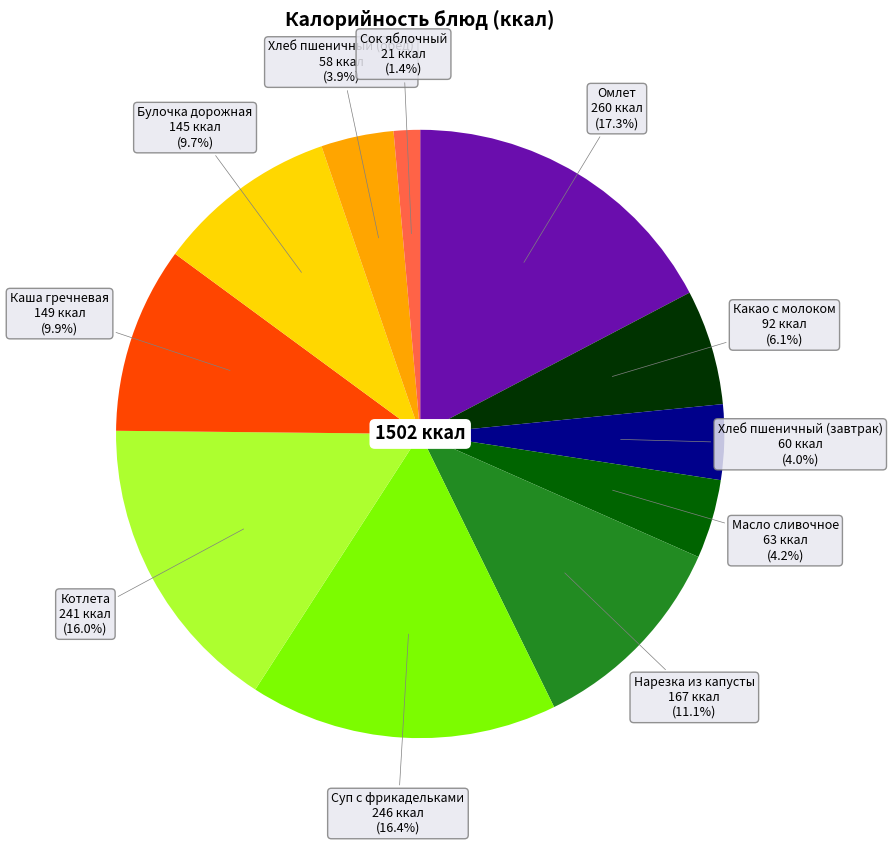

Does any single category account for the majority?

No